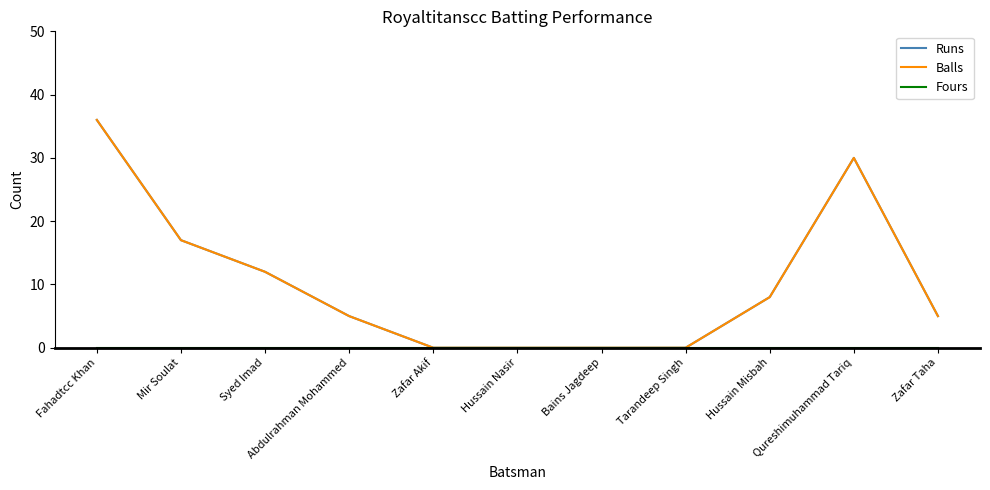

What position from the left is Zafar Taha?

11